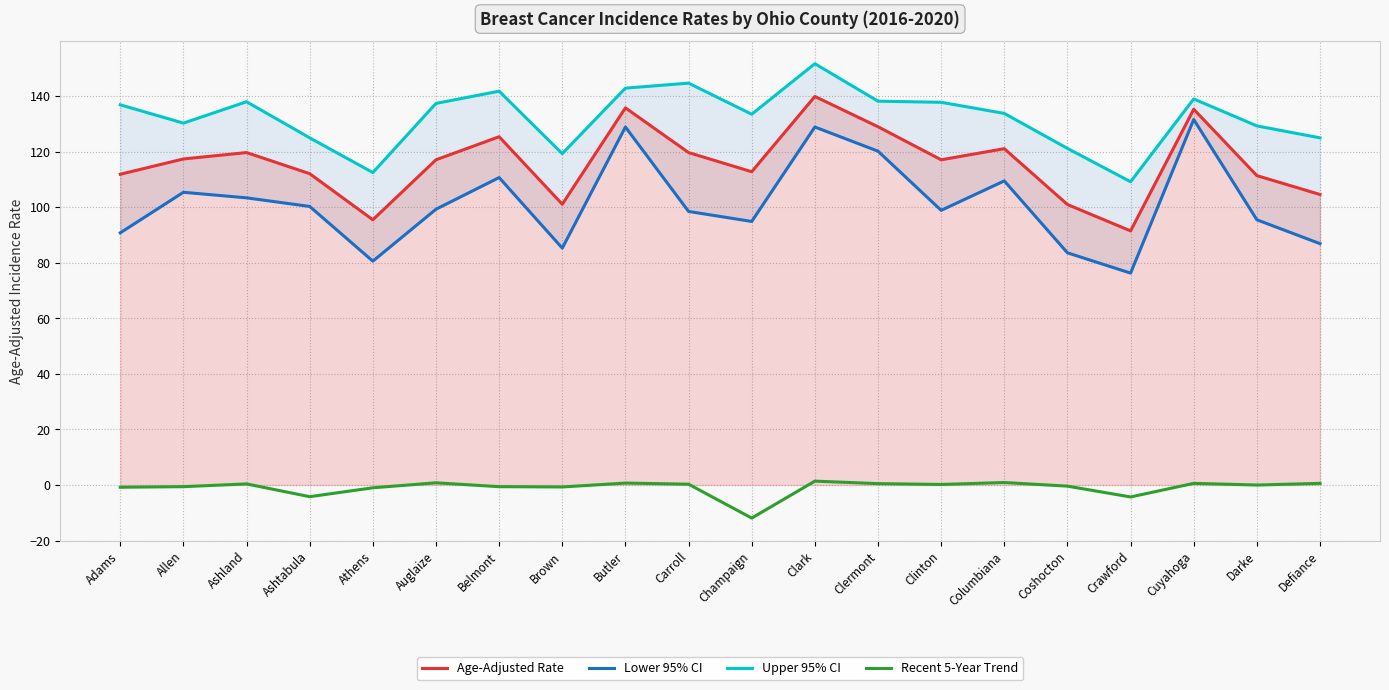

Which series changed the most between Champaign and Cuyahoga?

Lower 95% CI